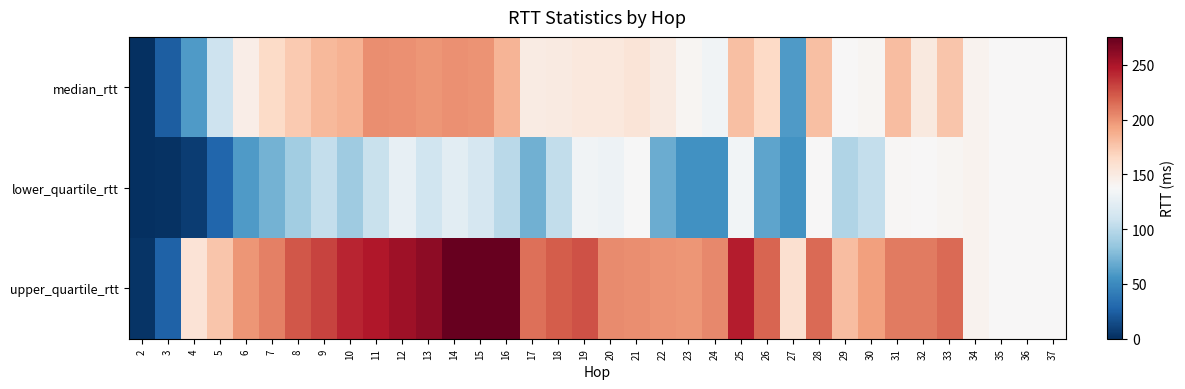

Reading left to right, list all the values displayed in this chart.

median_rtt: 2=1.1	3=24.6	4=59.8	5=109.0	6=147.2	7=164.0	8=174.1	9=182.0	10=185.3	11=201.8	12=200.8	13=199.0	14=200.3	15=199.6	16=184.3	17=149.2	18=150.1	19=152.8	20=152.2	21=156.0	22=149.9	23=140.6	24=132.9	25=179.0	26=165.2	27=60.0	28=178.9	29=138.6	30=140.4	31=180.0	32=150.7	33=176.5	34=142.5	35=138.5	36=138.2	37=138.6
lower_quartile_rtt: 2=0.7	3=1.1	4=6.9	5=28.6	6=59.3	7=72.3	8=89.8	9=105.3	10=88.2	11=107.6	12=127.0	13=110.4	14=123.7	15=114.4	16=100.8	17=71.0	18=103.5	19=133.1	20=131.1	21=137.4	22=69.2	23=54.5	24=54.8	25=133.5	26=65.0	27=55.6	28=138.2	29=96.0	30=105.3	31=138.9	32=138.1	33=140.2	34=142.5	35=138.5	36=138.2	37=138.6
upper_quartile_rtt: 2=2.7	3=26.4	4=156.8	5=175.5	6=198.7	7=207.2	8=223.8	9=230.9	10=242.3	11=247.8	12=254.5	13=261.3	14=274.5	15=275.5	16=275.2	17=214.0	18=221.2	19=225.7	20=202.4	21=202.0	22=200.0	23=198.4	24=204.3	25=246.1	26=217.8	27=160.0	28=215.8	29=180.2	30=194.4	31=208.9	32=209.5	33=216.3	34=142.5	35=138.5	36=138.2	37=138.6